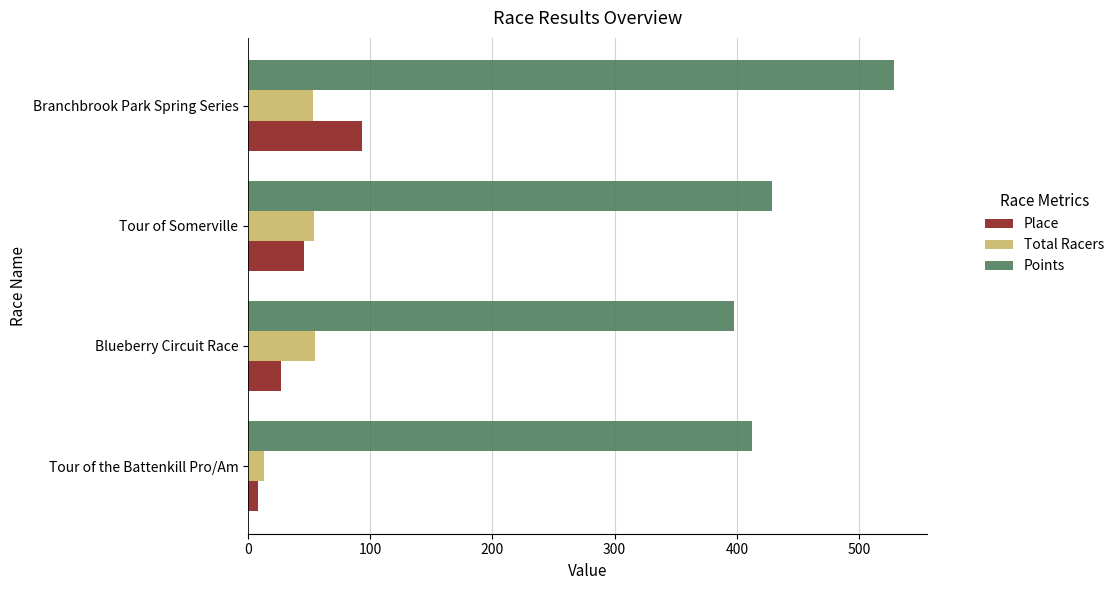

The value of Points at Blueberry Circuit Race is 609.8. True or false?

False